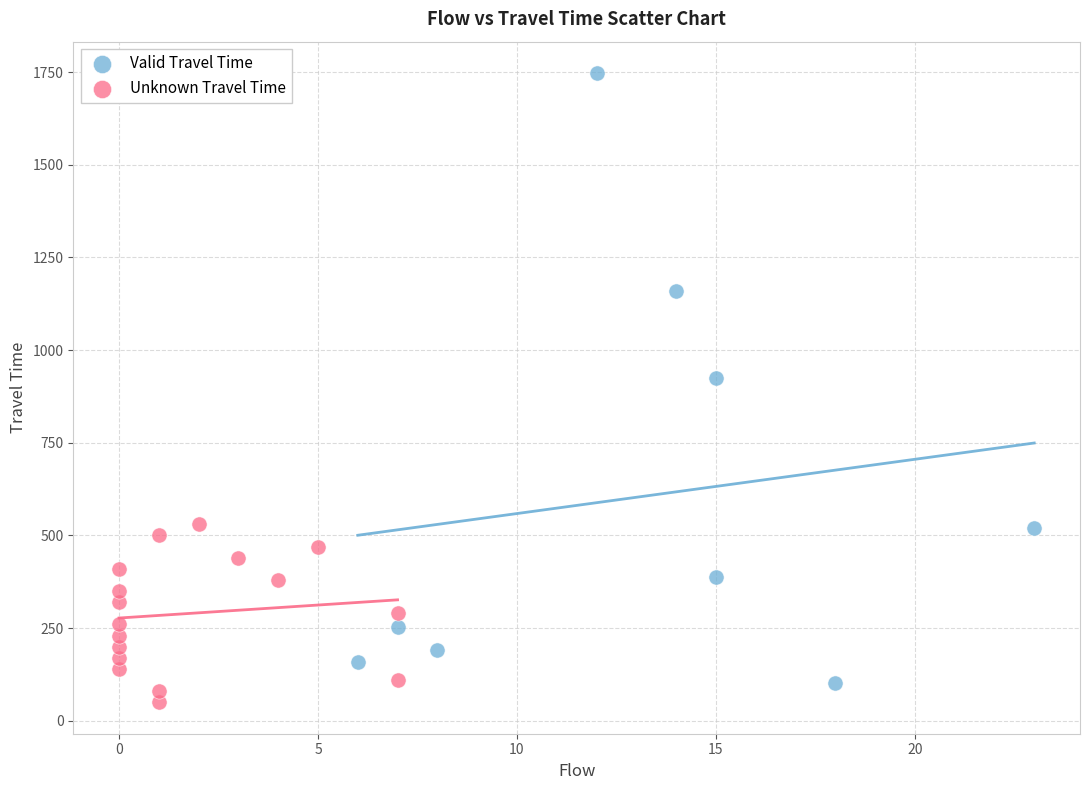

Which series has the largest Y range (max minus min)?

Valid Travel Time